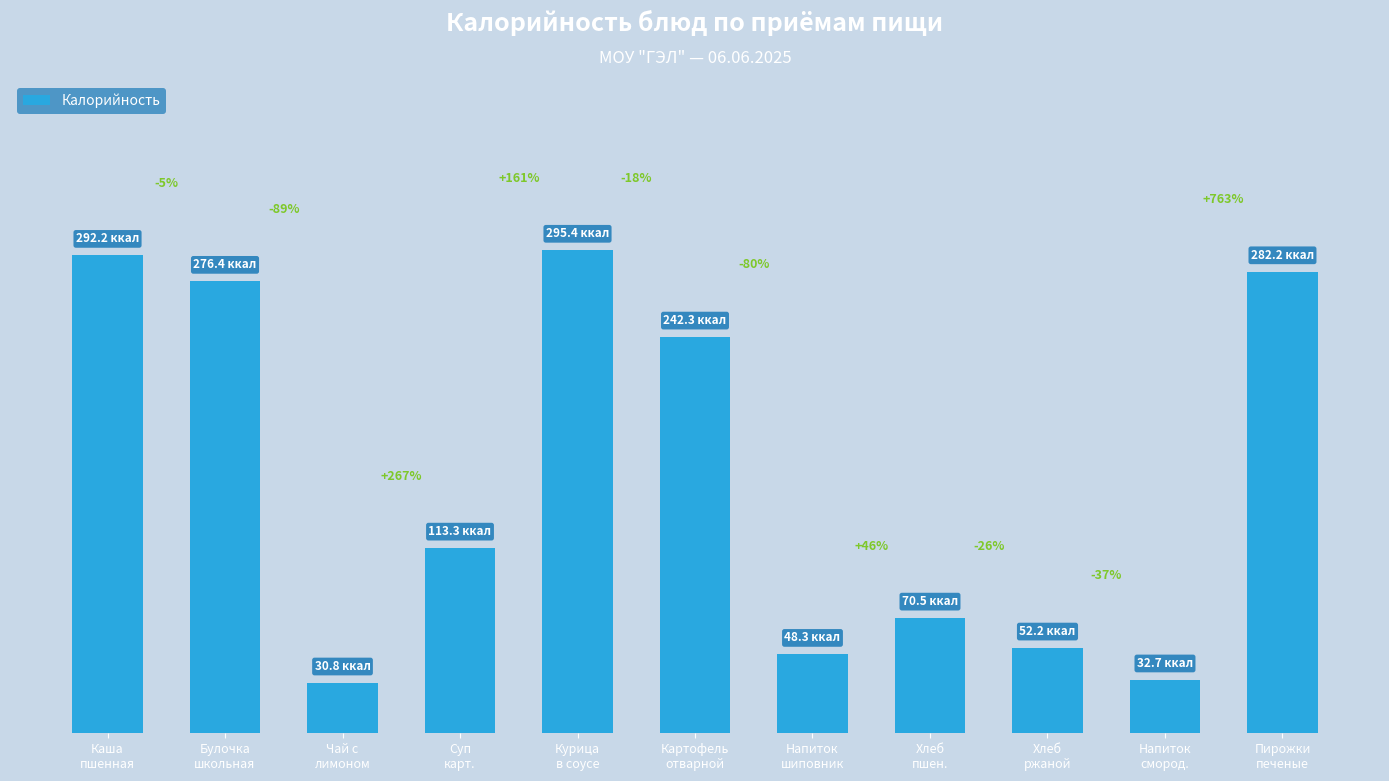

Read the value at Чай с
лимоном.

30.8